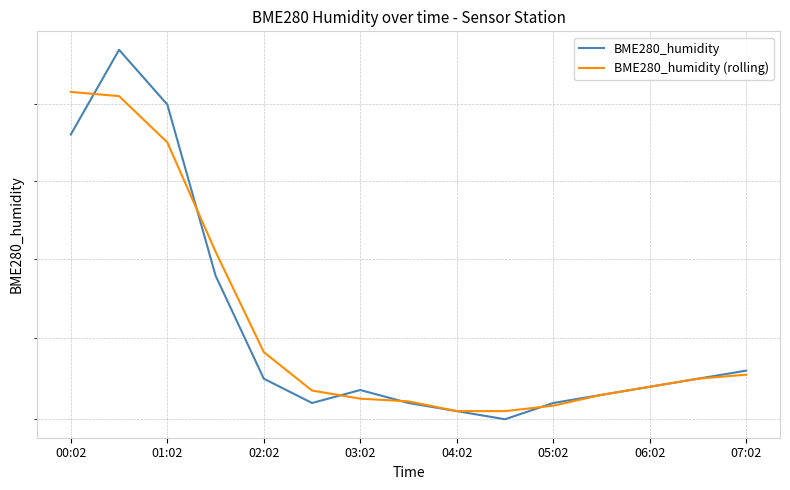

What position from the left is 9?

10